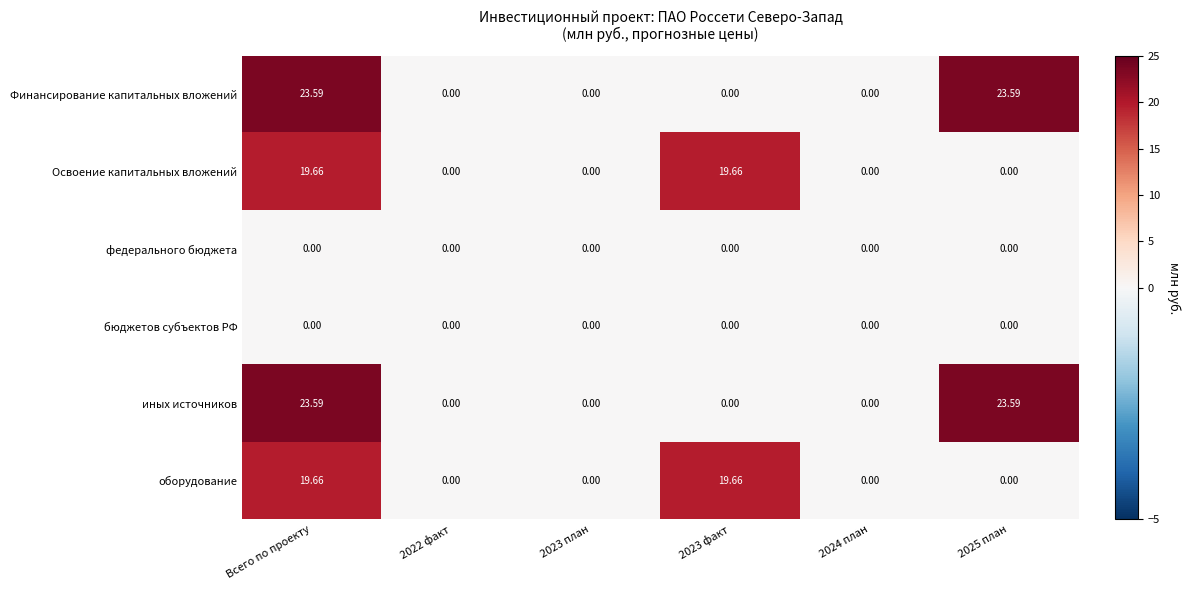

Is the value of иных источников at 2023 факт greater than the value of Финансирование капитальных вложений at Всего по проекту?

No